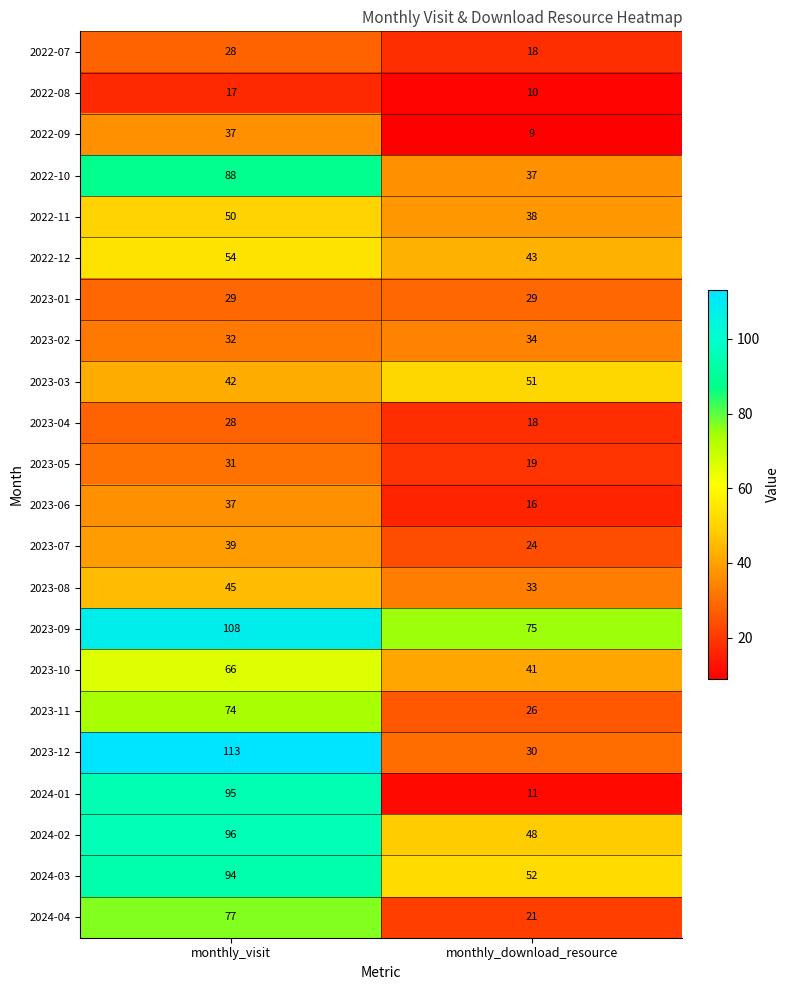

At how many categories does at least one series exceed 63?

2